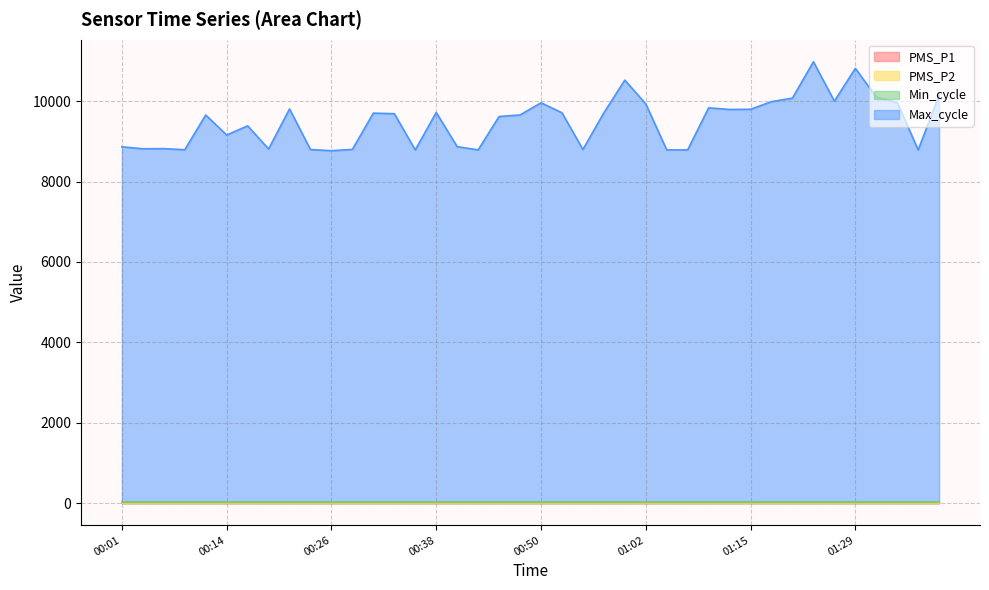

What is the greatest value displayed?

10982.0